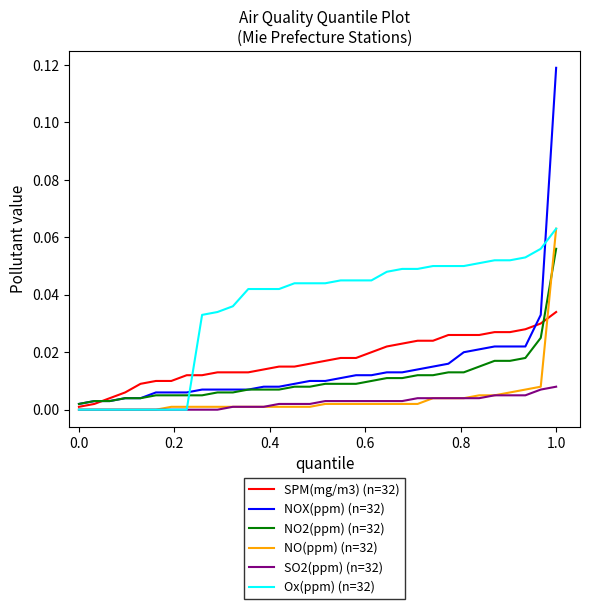

What are all the series names shown in the legend?

SPM(mg/m3) (n=32), NOX(ppm) (n=32), NO2(ppm) (n=32), NO(ppm) (n=32), SO2(ppm) (n=32), Ox(ppm) (n=32)